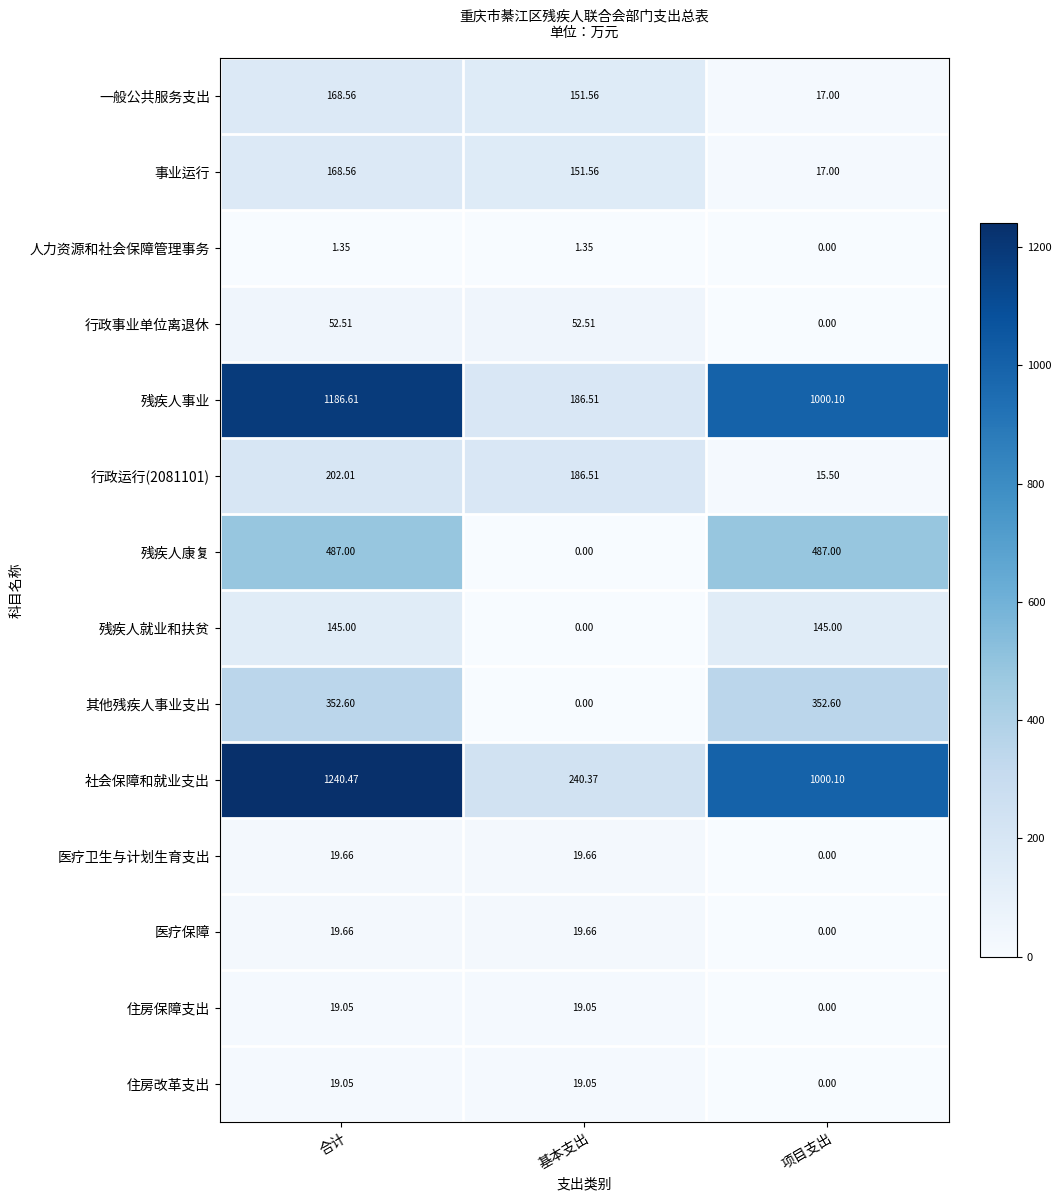

Where is 一般公共服务支出 nearest to the value 92?

基本支出